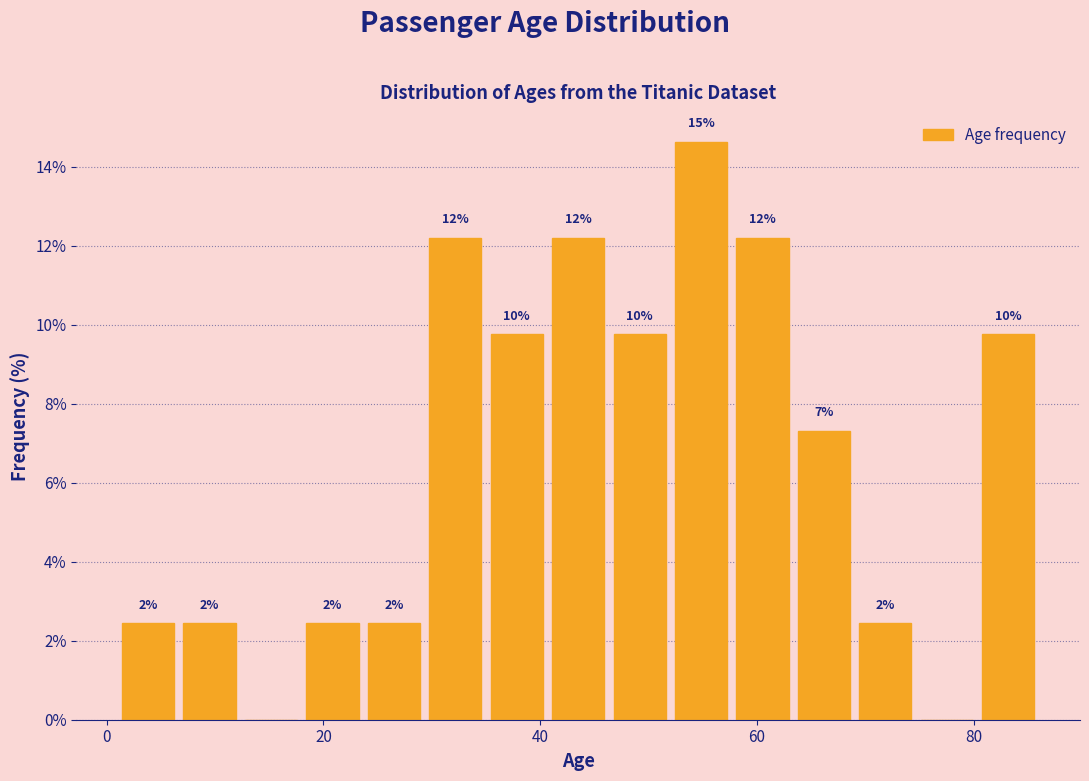

Read against the x-axis, roughly where is the centre of the tallest bar?

54